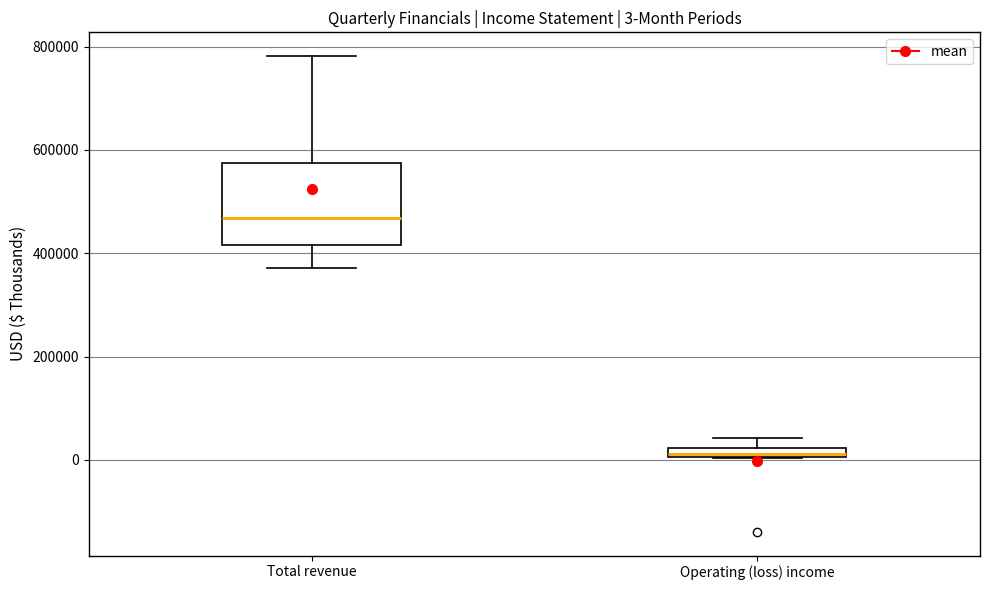

Which box has the highest median line?

Total revenue